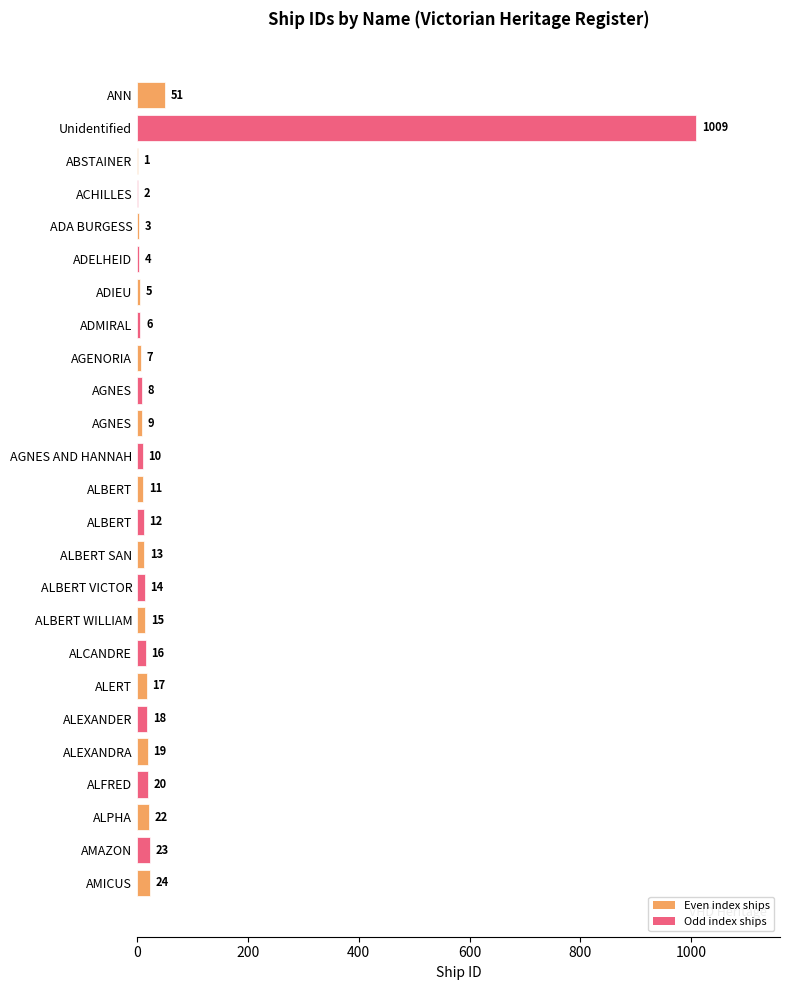

Count the number of data series in this chart.

1